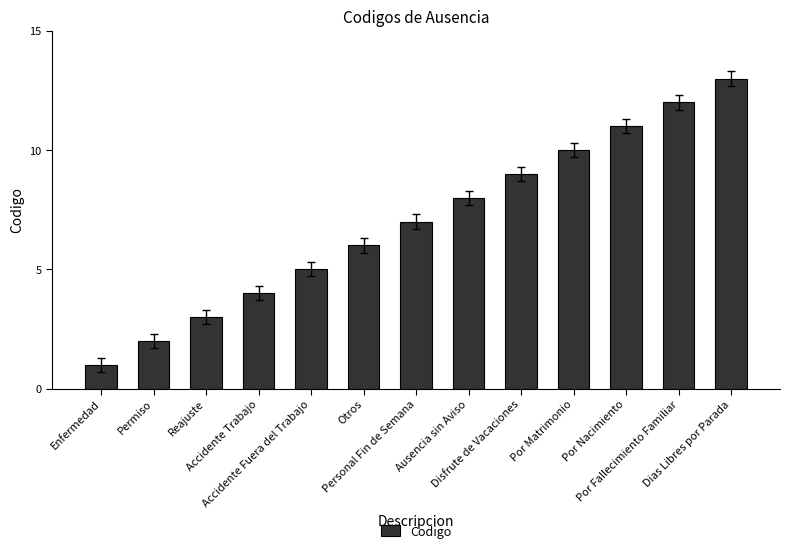

What is the value of the 9th bar from the left?

9